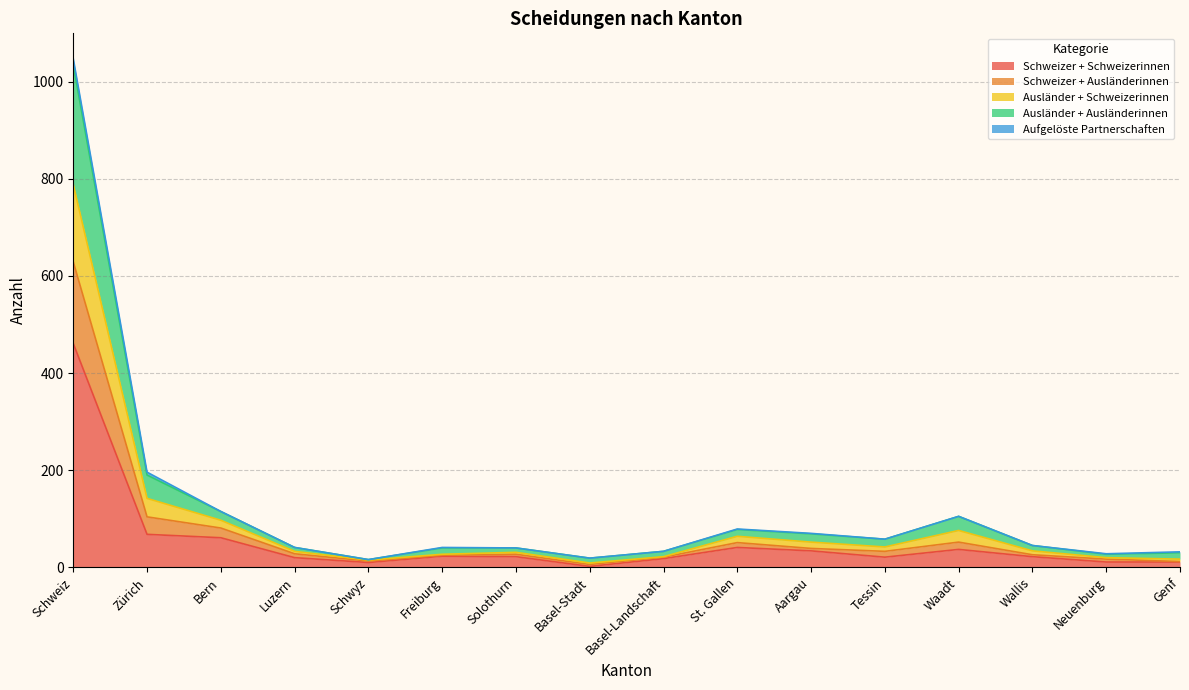

How many lines are shown in the chart?

5